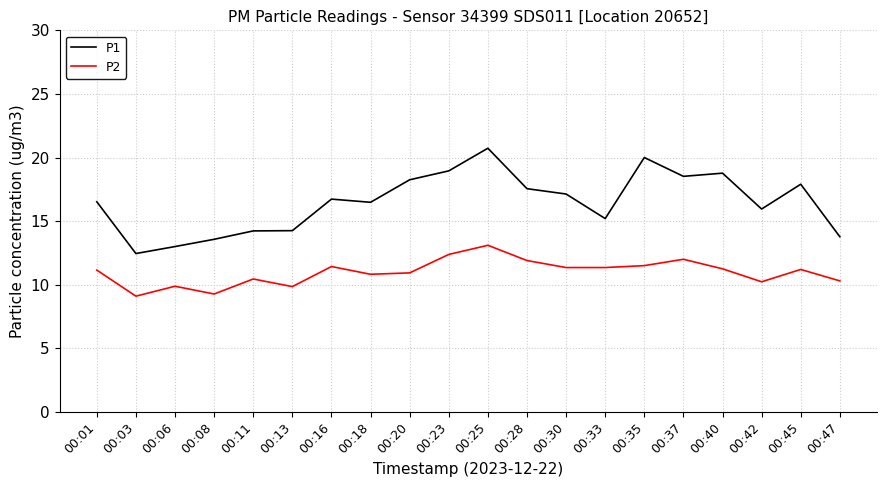

Which series has the largest total across all categories?

P1